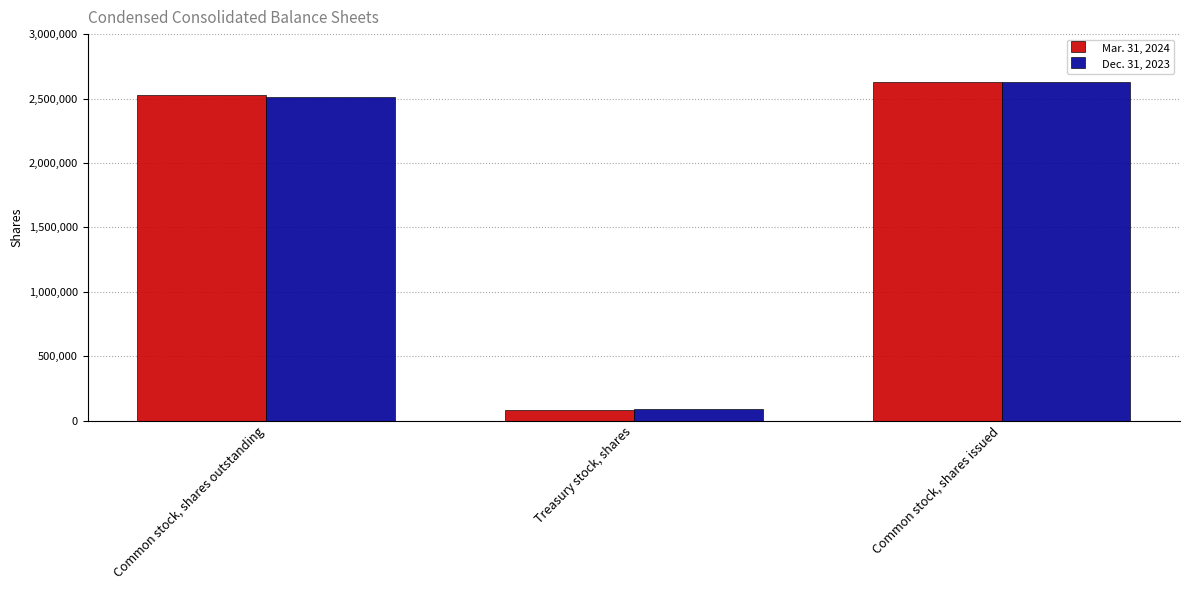

How many values in the Dec. 31, 2023 series are below 2514775?

1